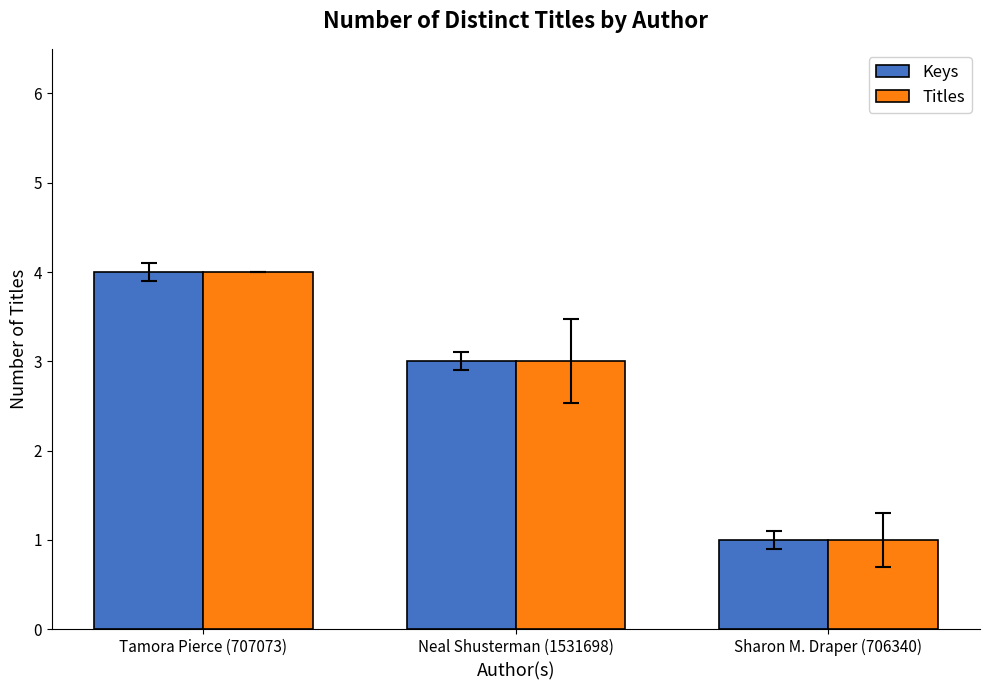

Is the value of Keys at Sharon M. Draper (706340) greater than the value of Titles at Tamora Pierce (707073)?

No